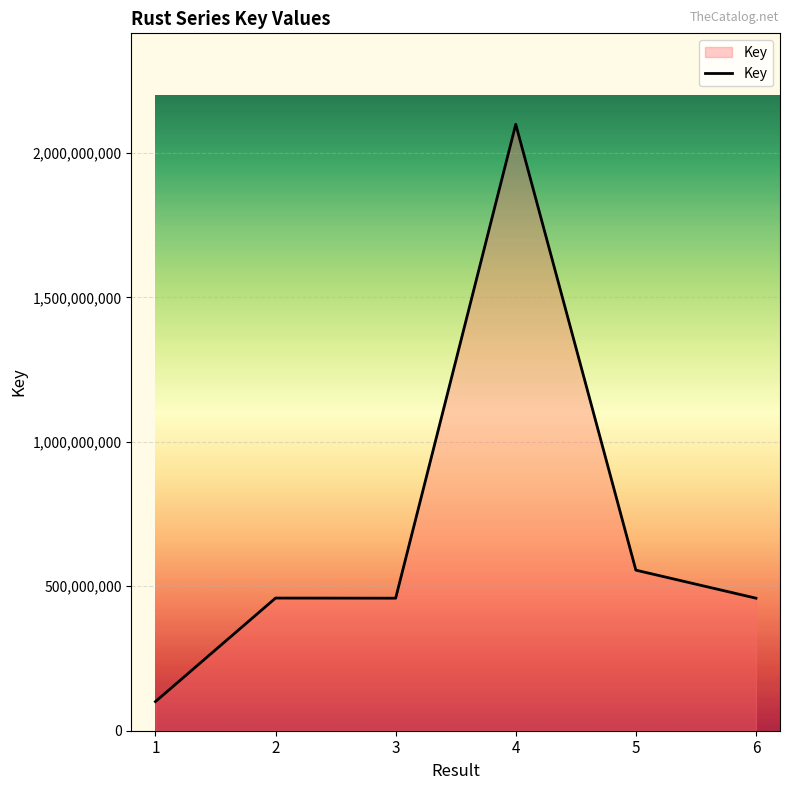

How many categories are shown in the chart?

6